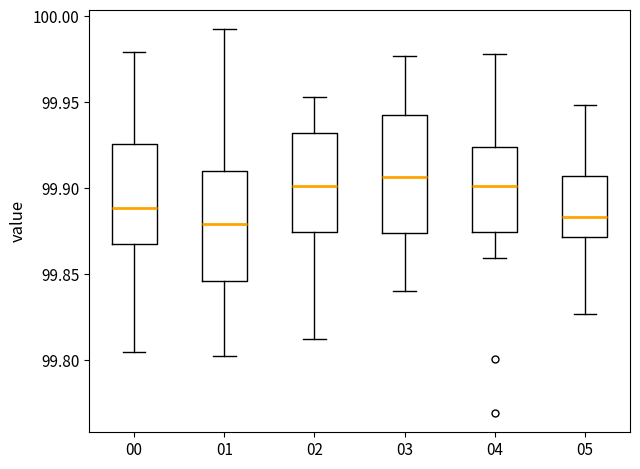

Where does the median line of the box at x = 03 sit on the y-axis? The values are not printed on the chart, so give them approximately, as read against the axis.

99.905